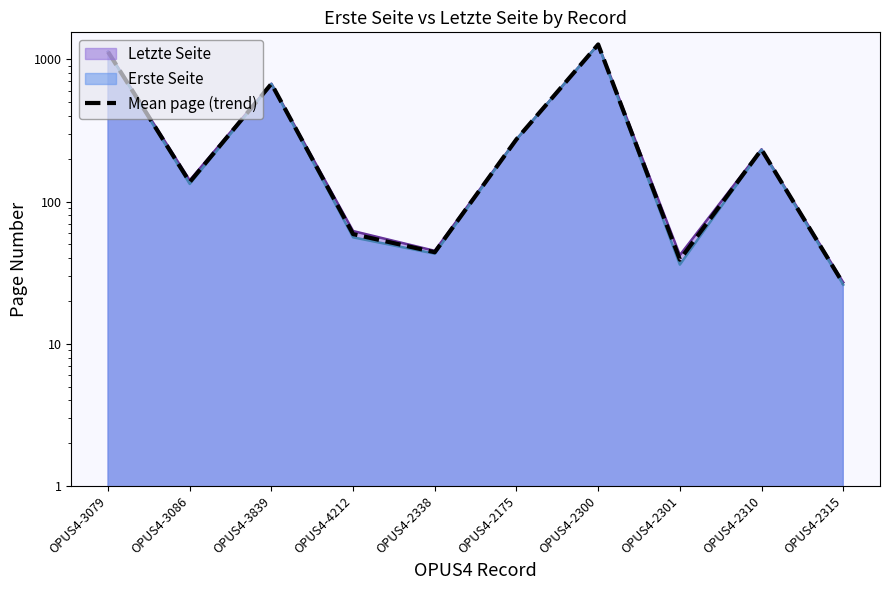

What is the label of the 1st point from the right?

OPUS4-2315